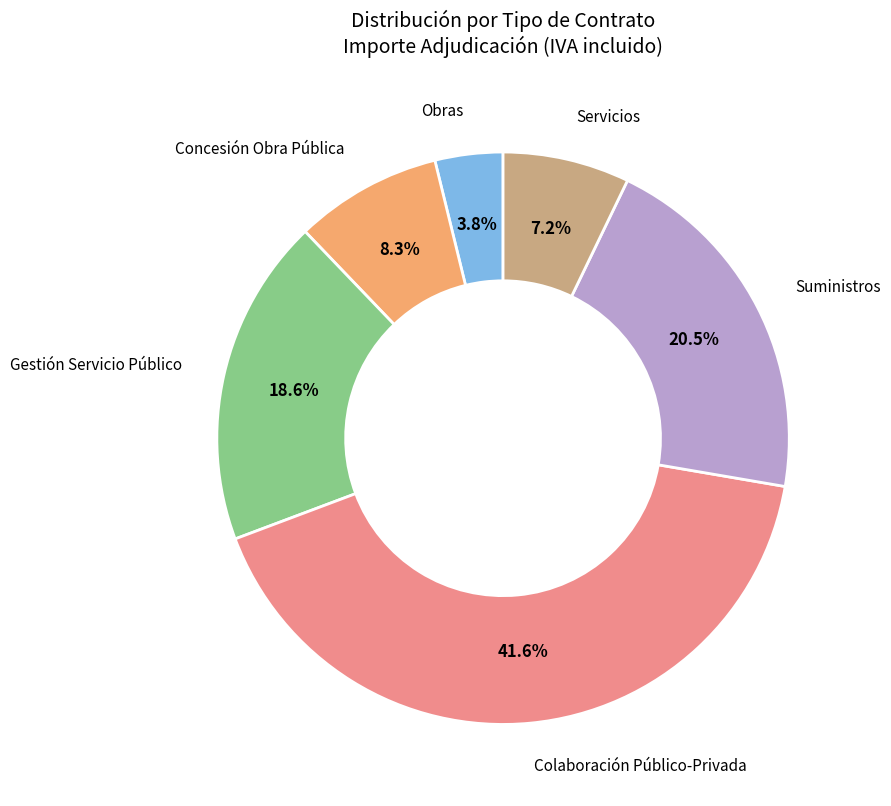

Between Suministros and Servicios, which is larger?

Suministros